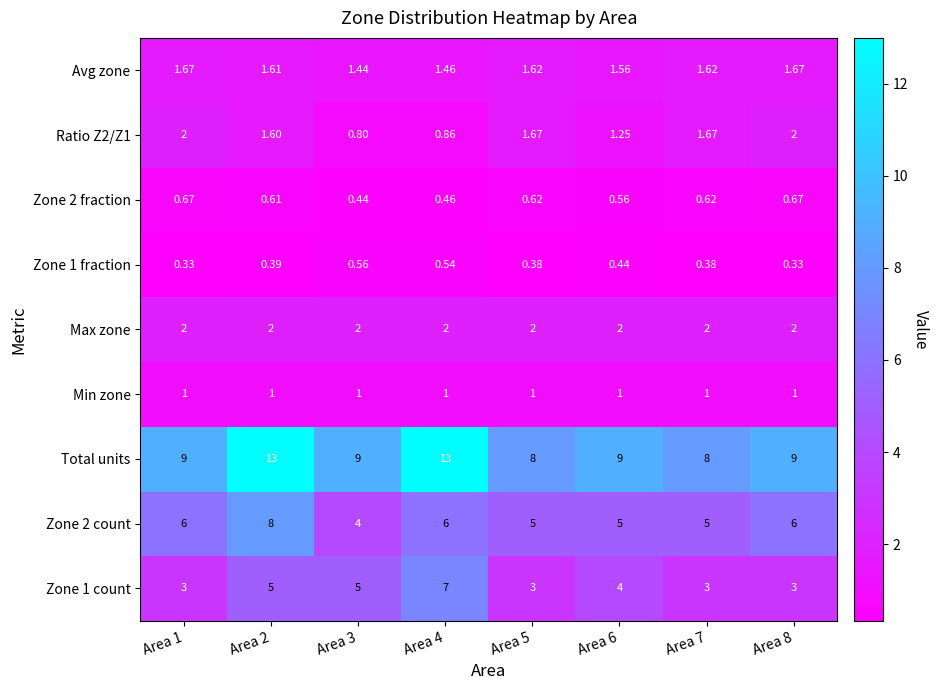

Which series has the largest total across all categories?

Total units